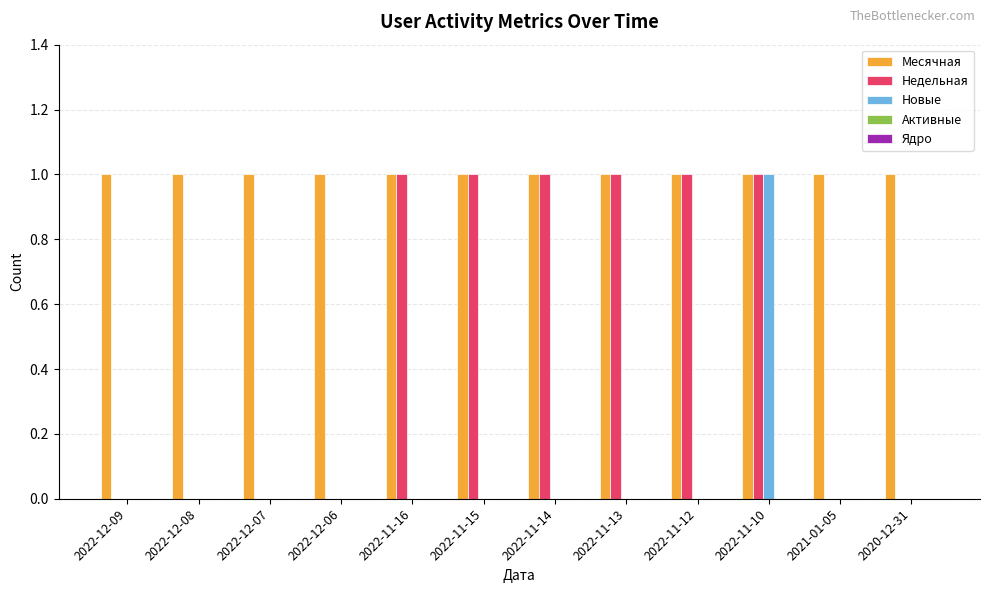

Which series has the largest total across all categories?

Месячная